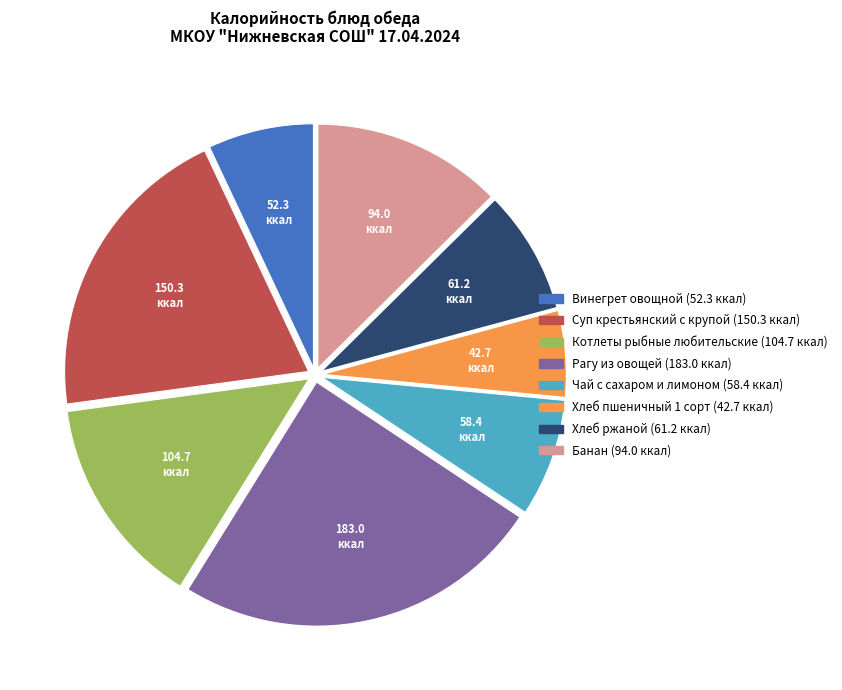

Is there any slice that represents more than half of the pie?

No